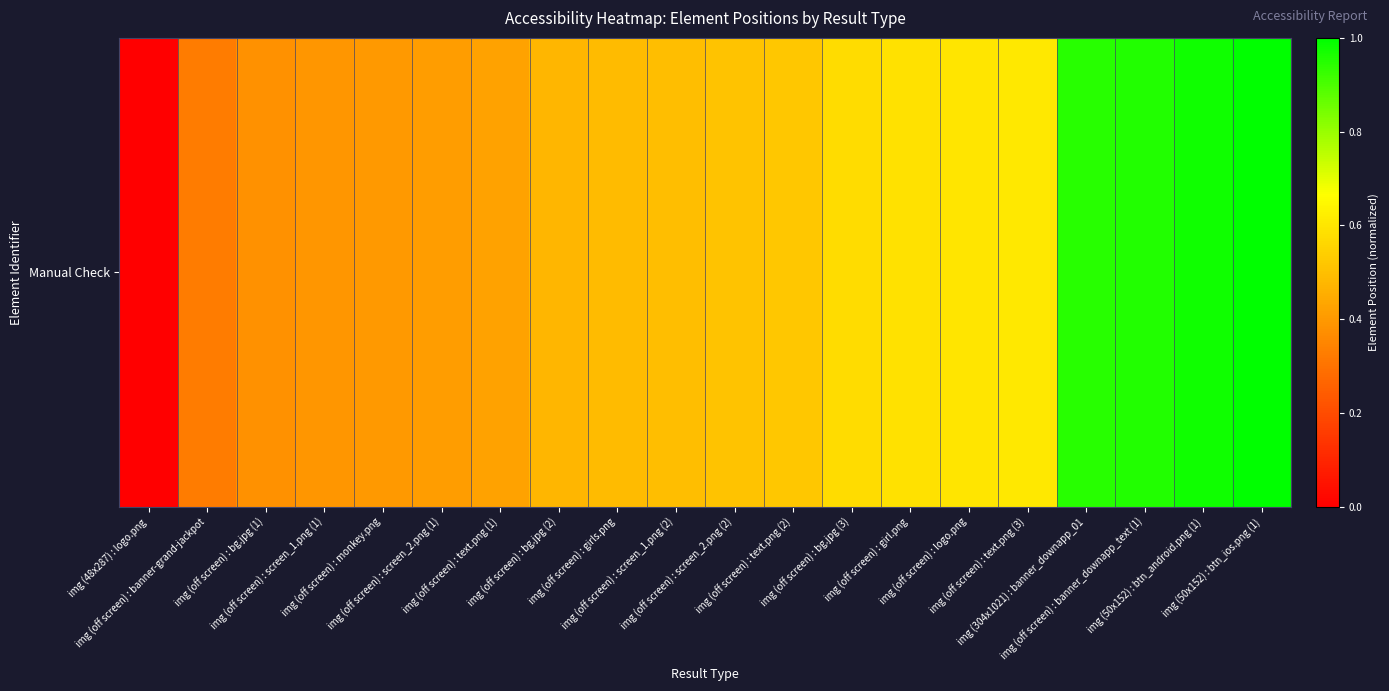

What is the difference between the maximum and minimum values?

1.0